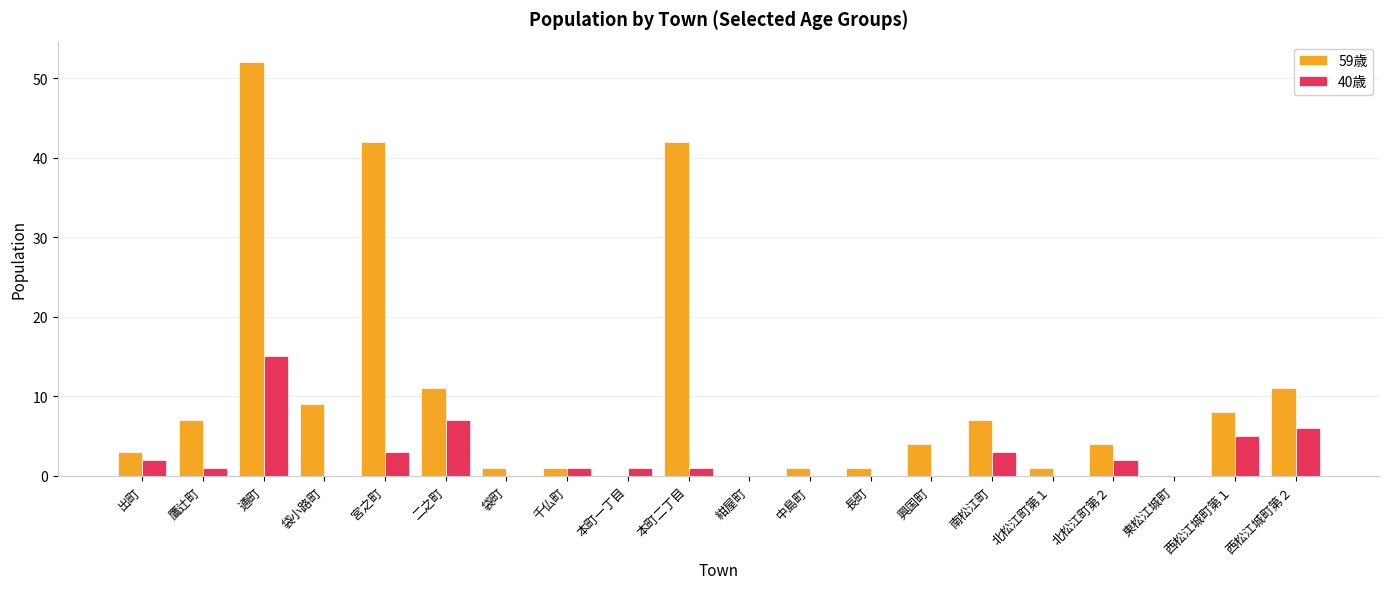

What is the spread (max minus min) of values at 中島町?

1